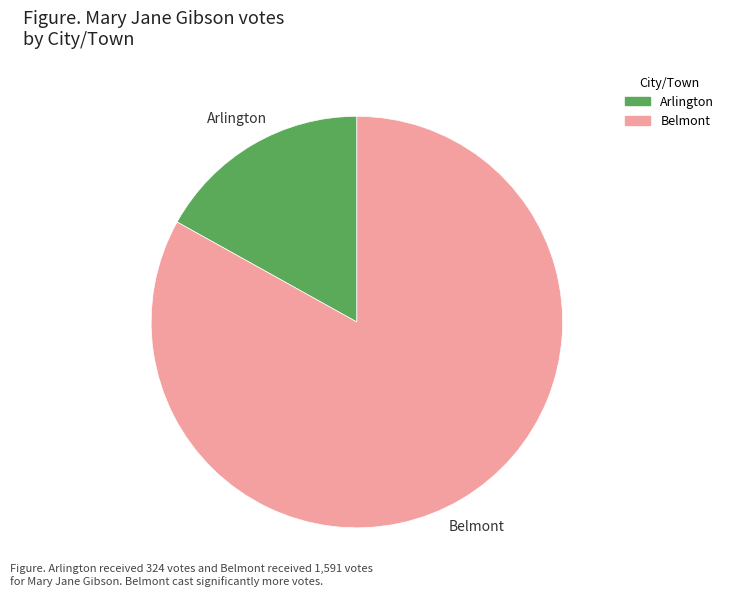

Approximately how many times larger is the value at Arlington compared to Belmont?

0.2